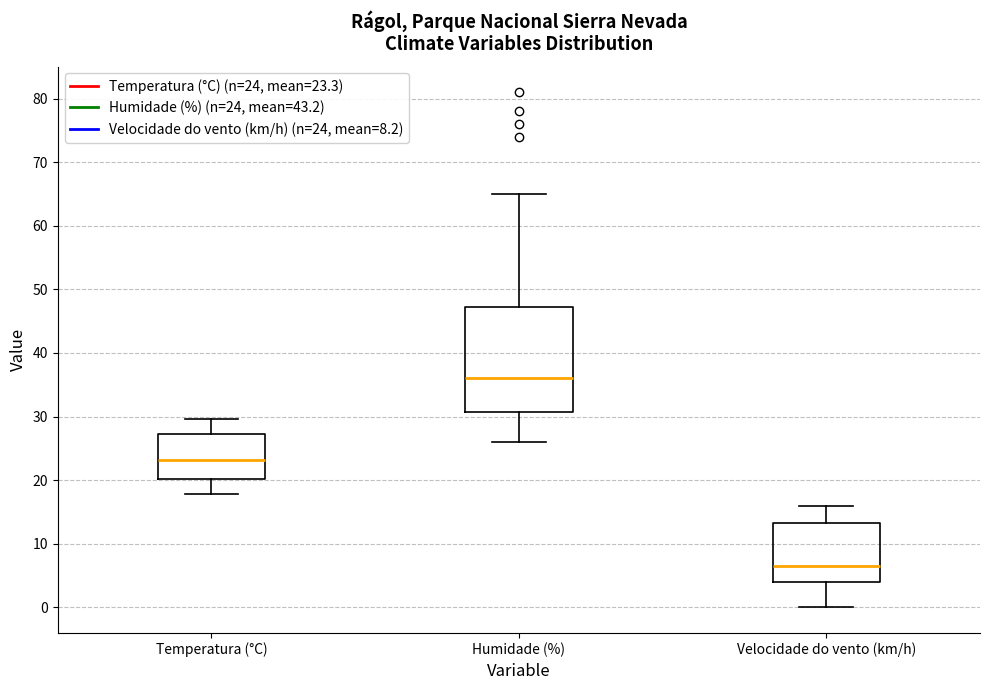

Reading left to right, transcribe this box plot: for each box, give where its median line is, the range the box spans, and where its two whiskers end, as read against the y-axis. The values are not printed on the chart, so give them approximately, as read against the axis.

Temperatura (°C): median 23, box 20 to 27, whiskers 18 to 30
Humidade (%): median 36, box 31 to 47, whiskers 26 to 65
Velocidade do vento (km/h): median 7, box 4 to 13, whiskers 0 to 16